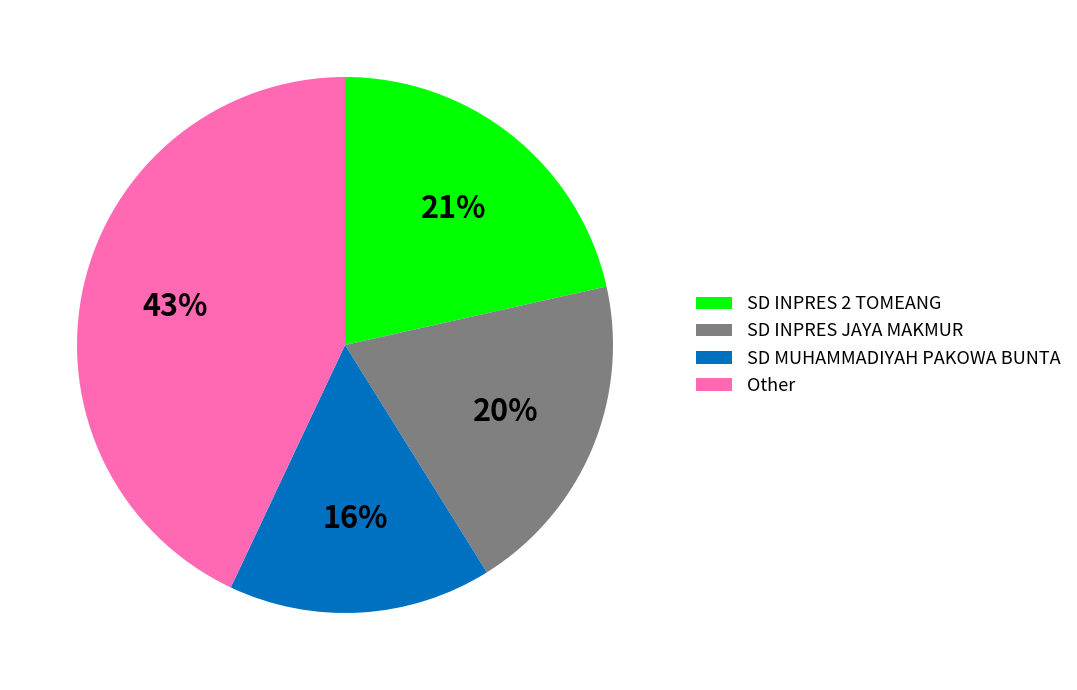

Which category has the smallest portion of the pie?

SD MUHAMMADIYAH PAKOWA BUNTA